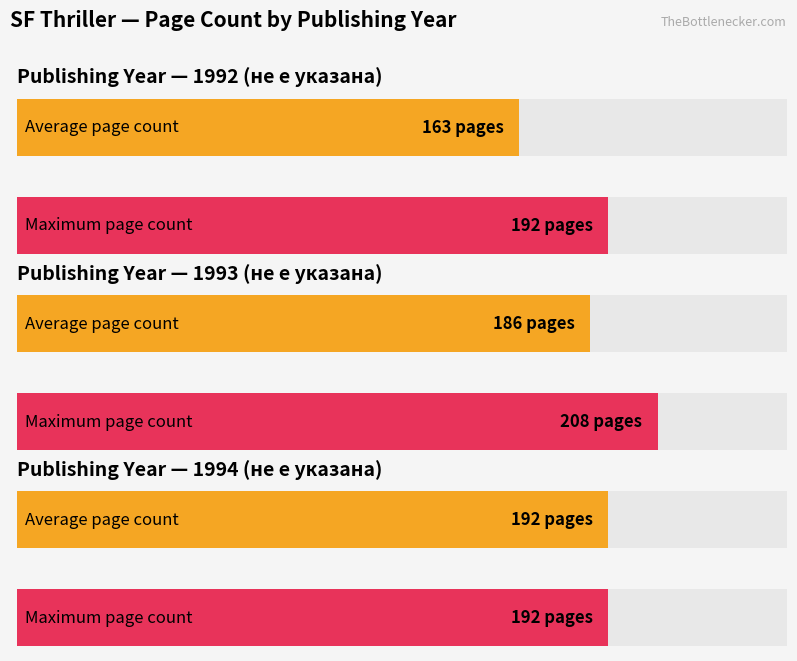

What is the label of the 2nd bar from the left?

1992 (не е указана)